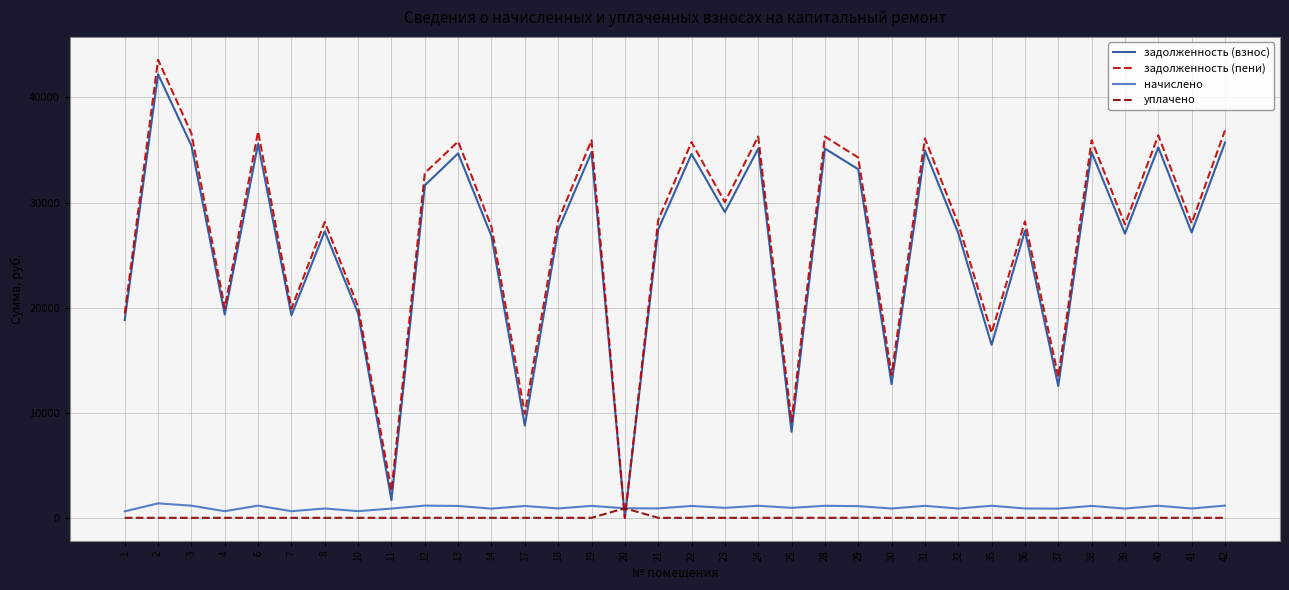

At 36, list the series in order from smallest to largest.

уплачено, начислено, задолженность (взнос), задолженность (пени)